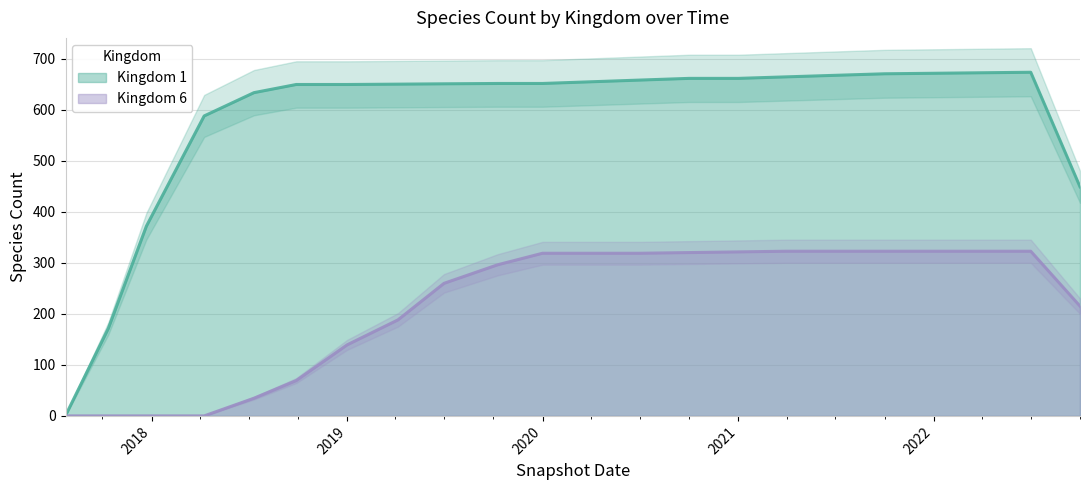

True or false: the data has more than 2 interior local peaks.

False